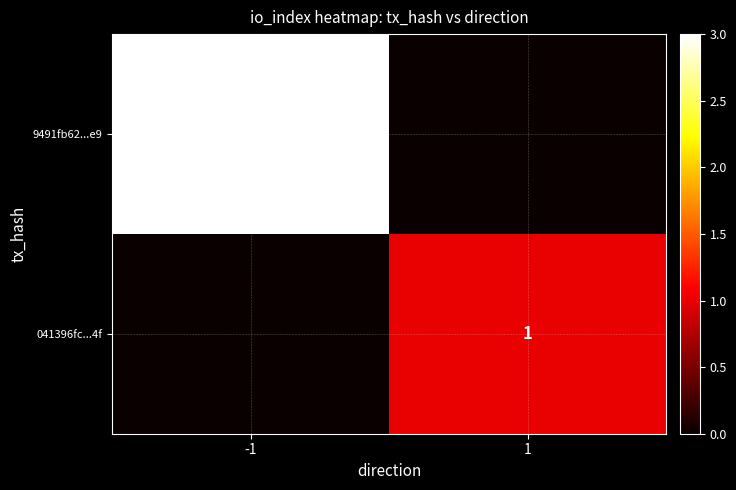

Is it true that 041396fc...4f equals 1 at 1?

True